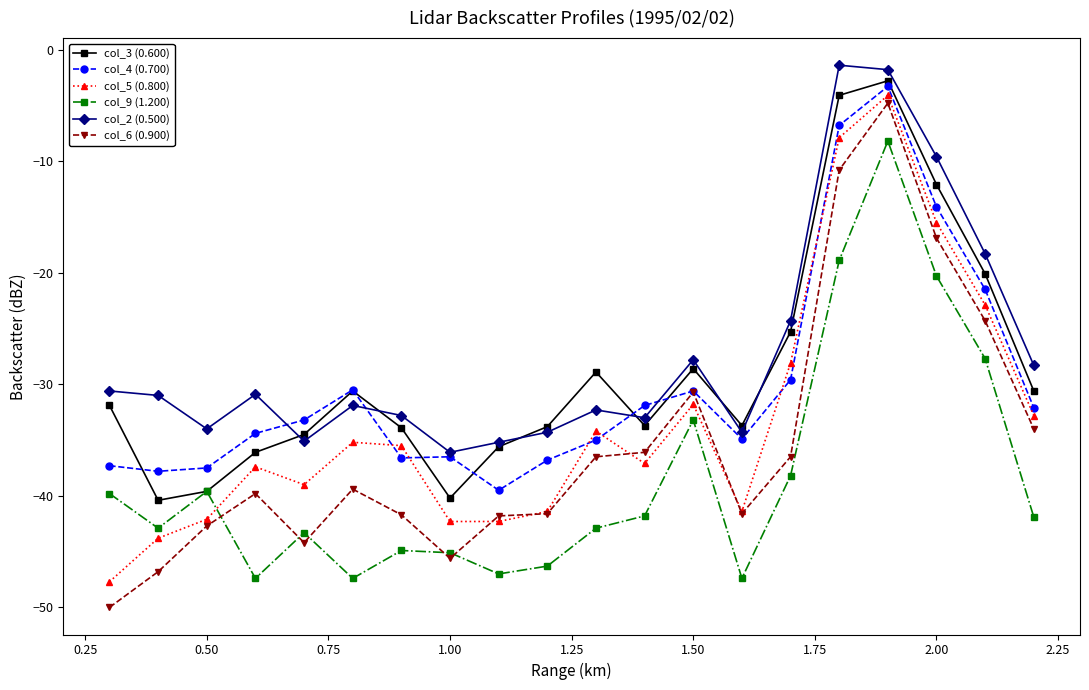

What is the difference between the maximum and minimum values in the col_5 (0.800) series?

43.6